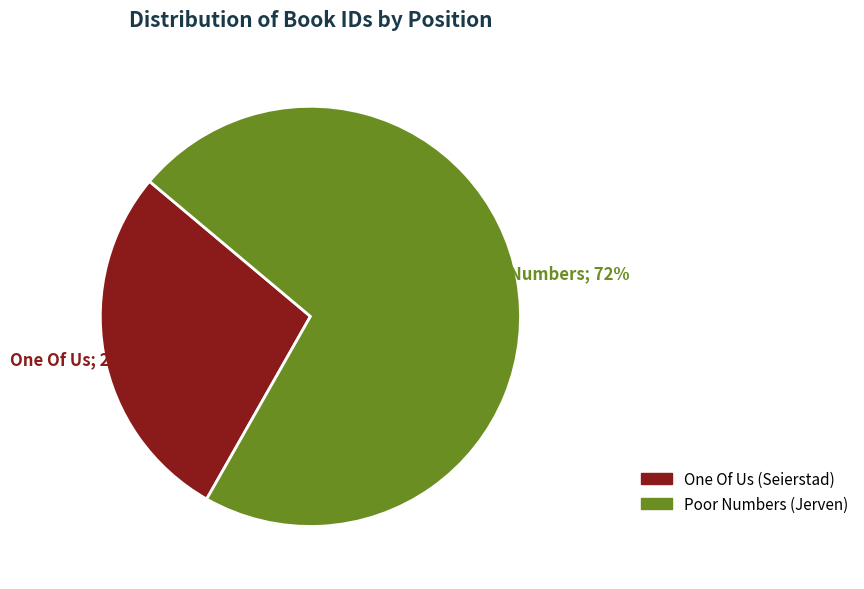

Rank the categories by value from lowest to highest.

One Of Us (Seierstad), Poor Numbers (Jerven)